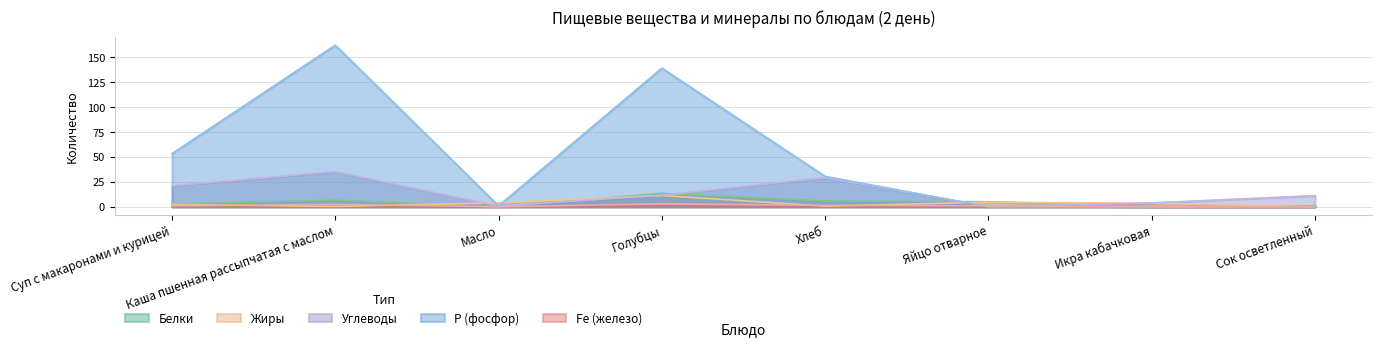

The value of Углеводы at Сок осветленный is 11.2. True or false?

True